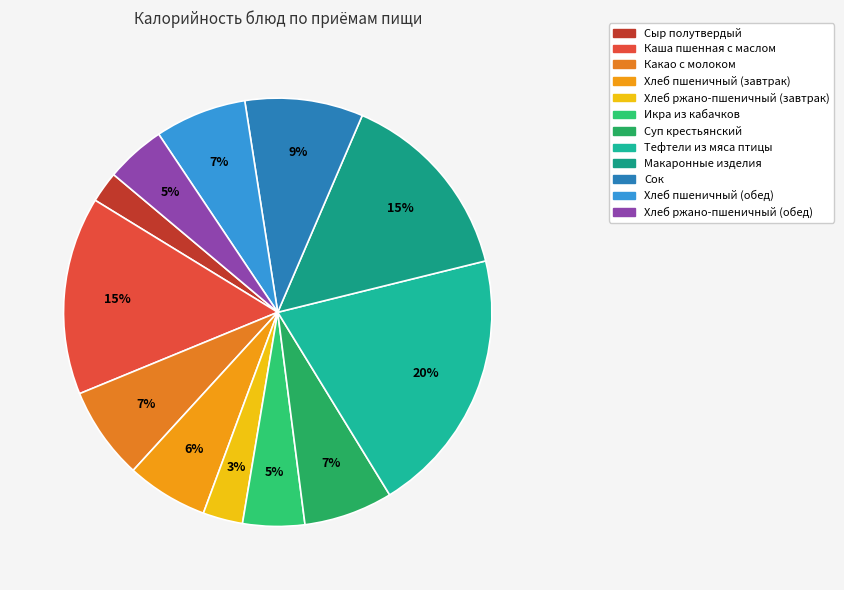

Which has a higher value, Тефтели из мяса птицы or Какао с молоком?

Тефтели из мяса птицы